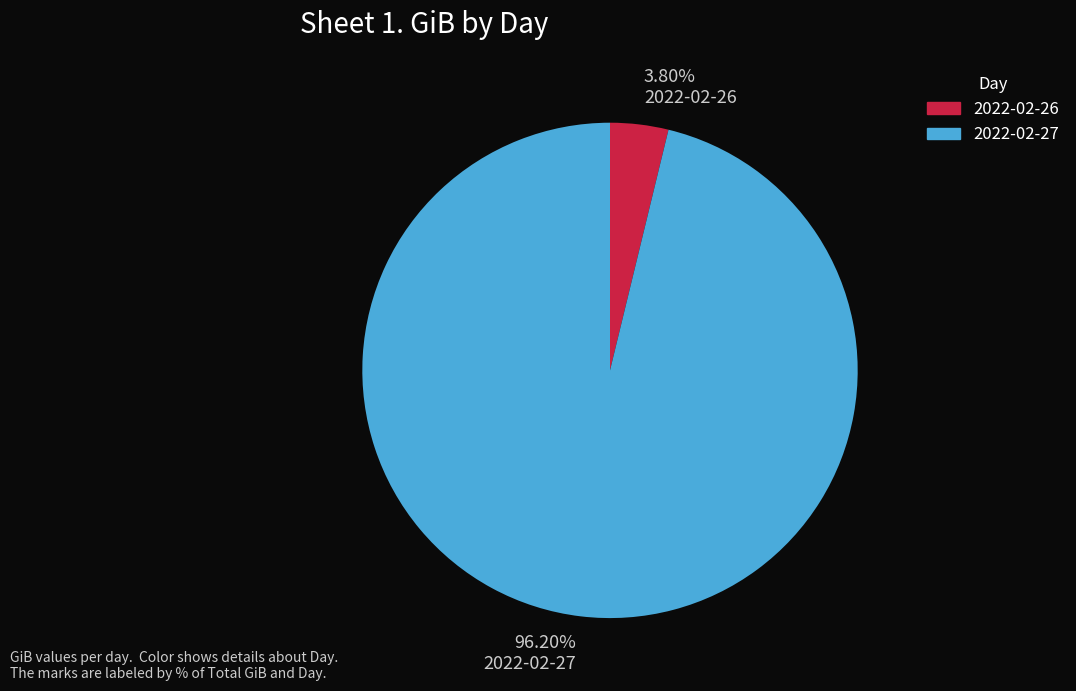

What portion of the pie excludes 2022-02-27?

3.8%